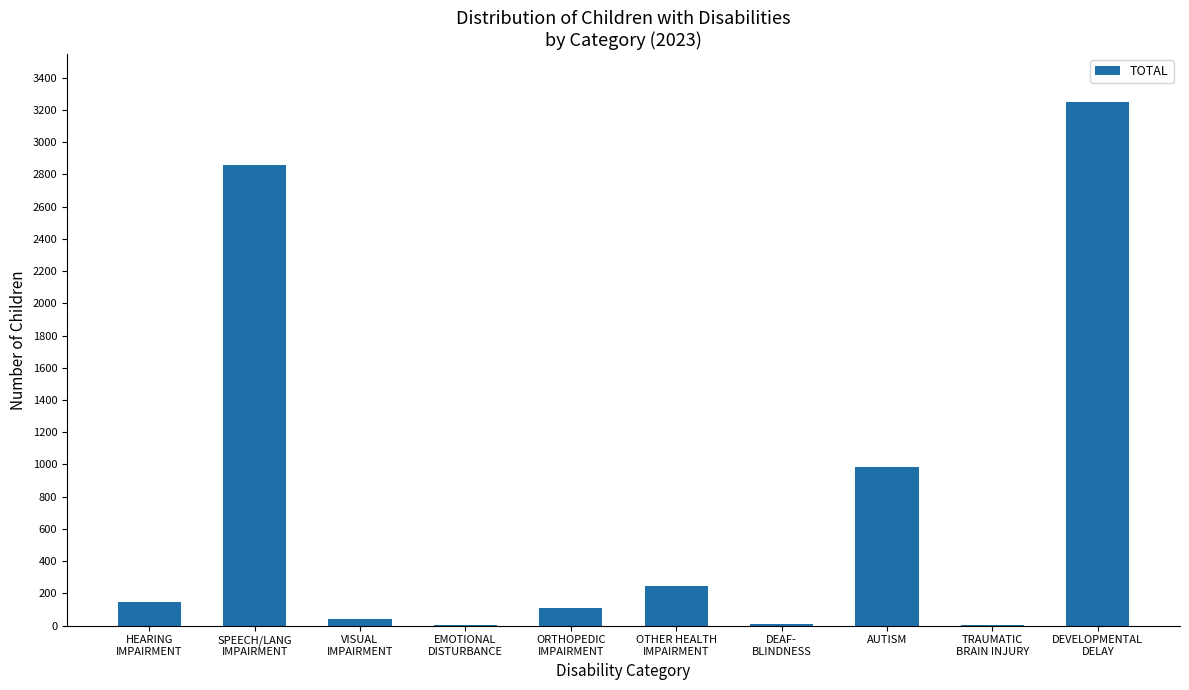

How many data points does each series have?

10